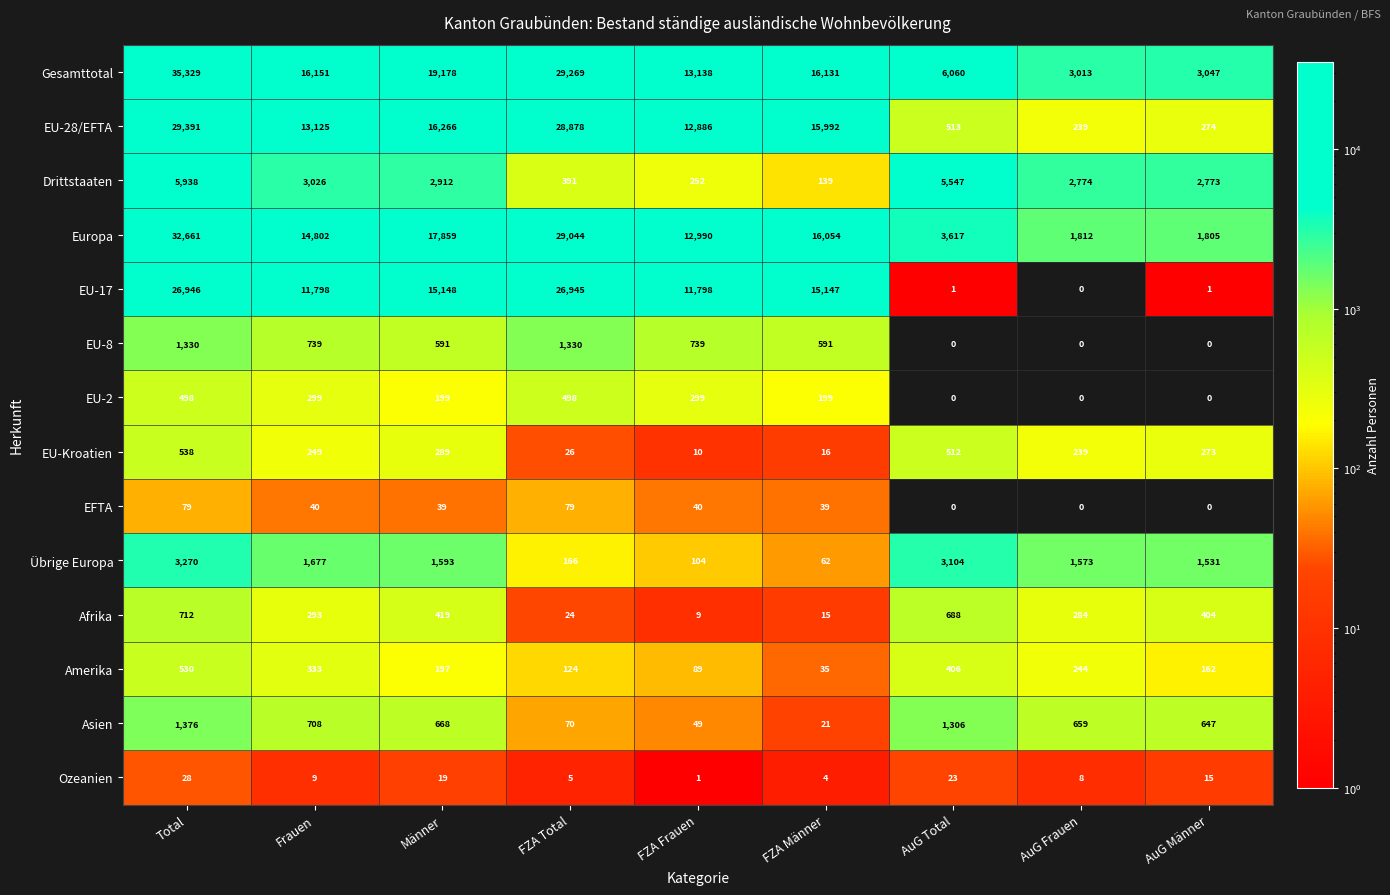

What is the average value of the EU-17 series?

11976